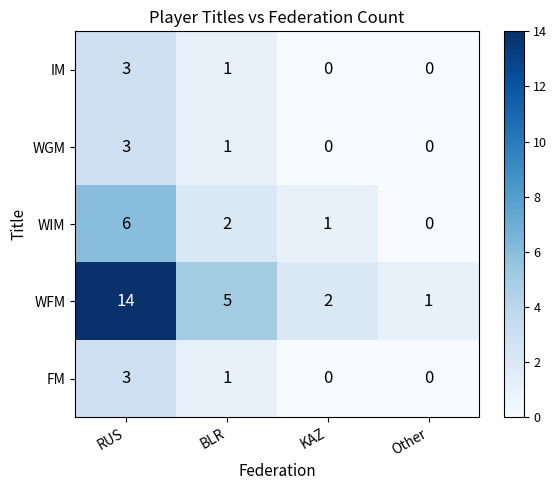

Is it true that WIM equals 0 at Other?

True